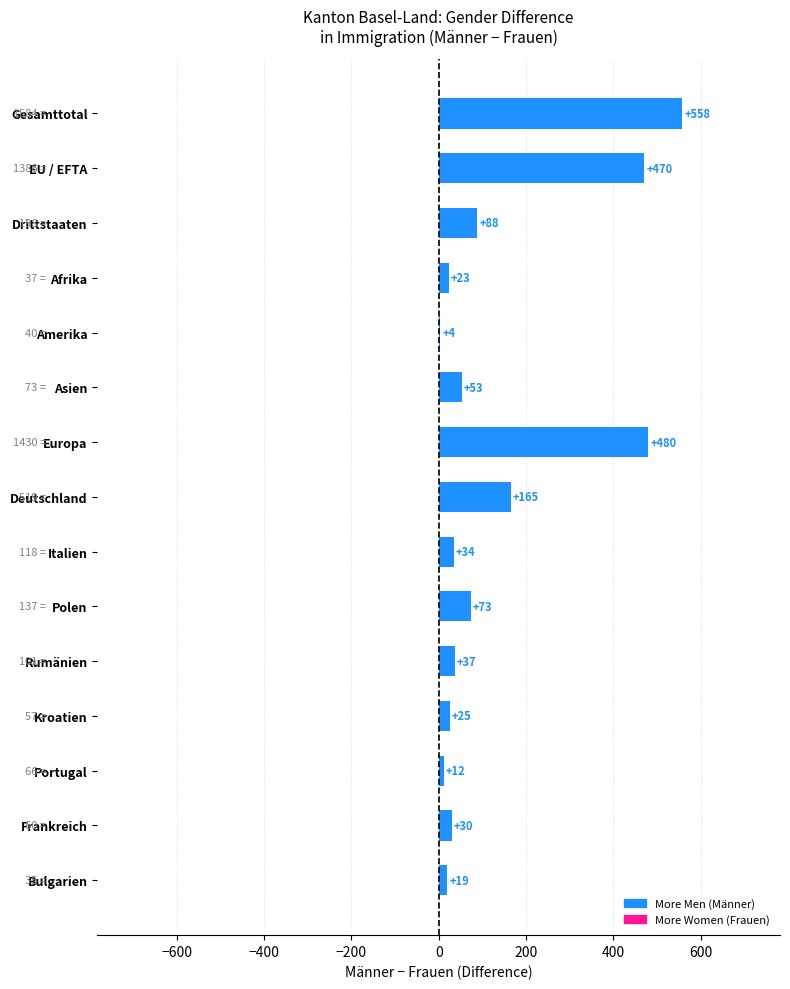

Reading top to bottom, what are all the values shown in this chart?

Gesamttotal=558	EU / EFTA=470	Drittstaaten=88	Afrika=23	Amerika=4	Asien=53	Europa=480	Deutschland=165	Italien=34	Polen=73	Rumänien=37	Kroatien=25	Portugal=12	Frankreich=30	Bulgarien=19